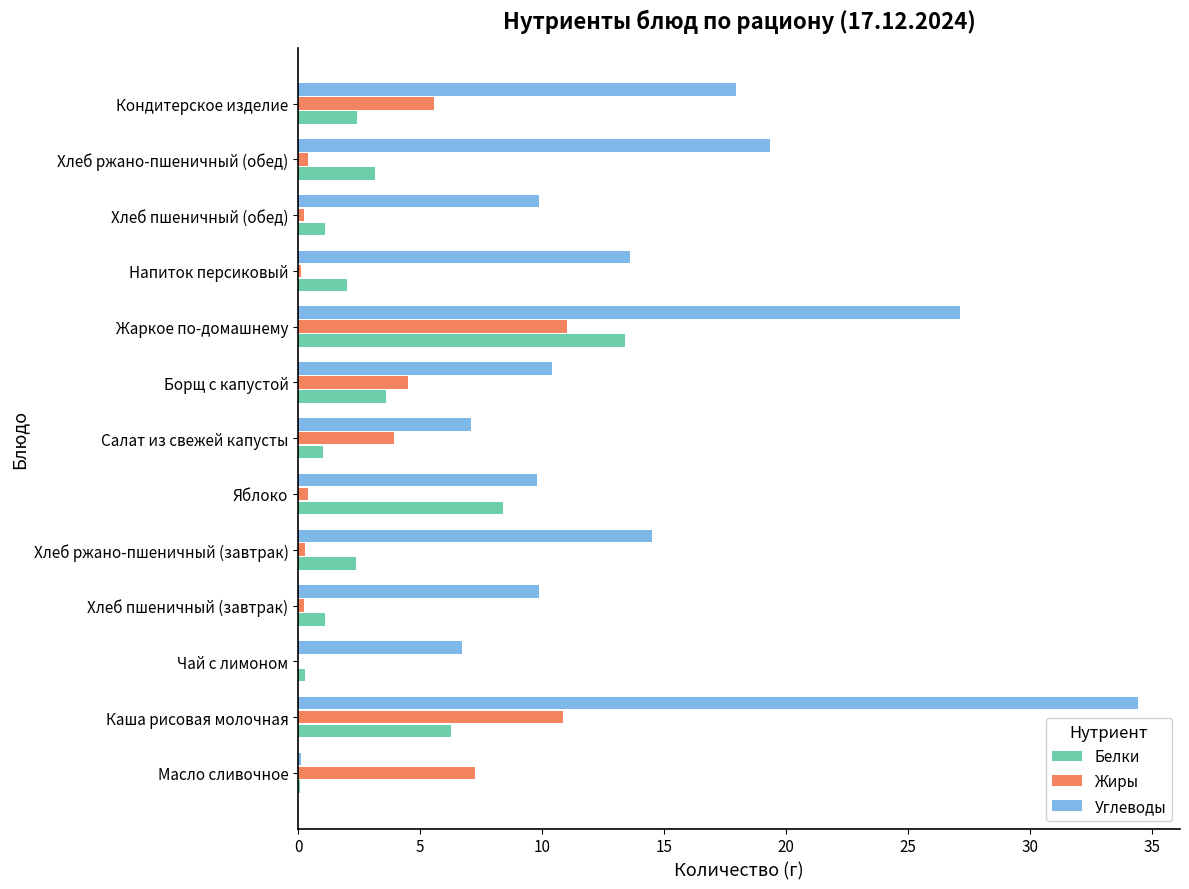

At which label is Углеводы closest to 17?

Кондитерское изделие